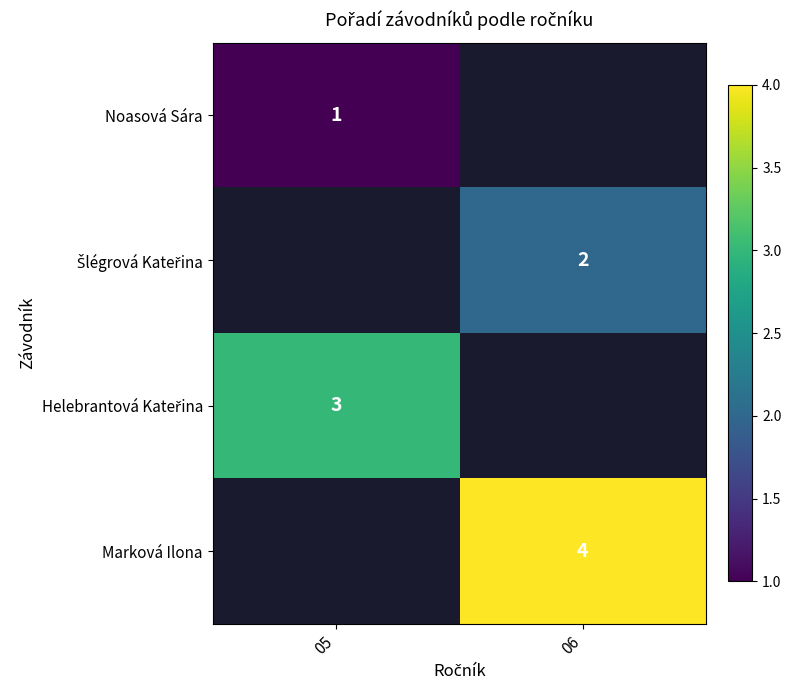

Is the value of Marková Ilona at 06 greater than the value of Noasová Sára at 05?

Yes